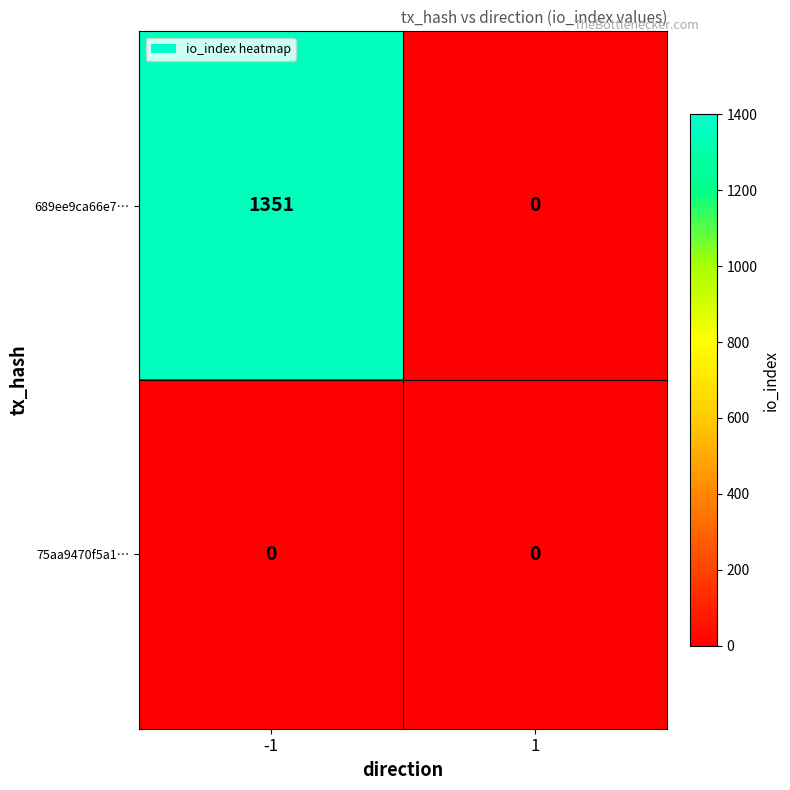

The 75aa9470f5a1… series shows 0 at -1. True or false?

True